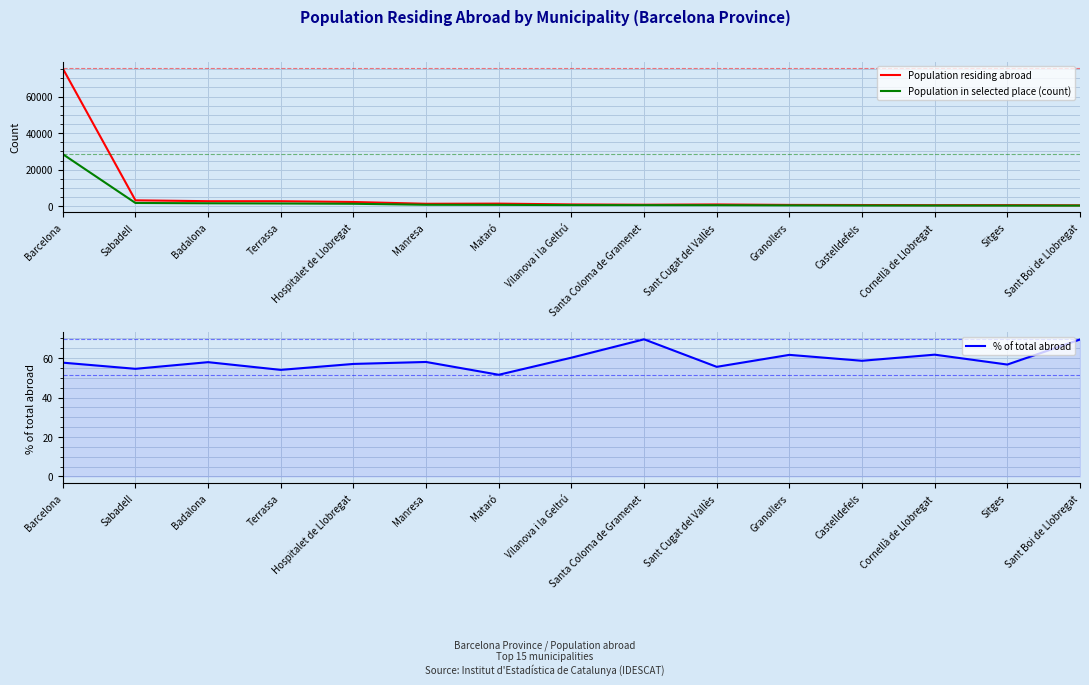

Rank the categories by % of total abroad value from lowest to highest.

Mataró, Terrassa, Sabadell, Sant Cugat del Vallès, Sitges, Hospitalet de Llobregat, Barcelona, Badalona, Manresa, Castelldefels, Vilanova i la Geltrú, Granollers, Cornellà de Llobregat, Sant Boi de Llobregat, Santa Coloma de Gramenet